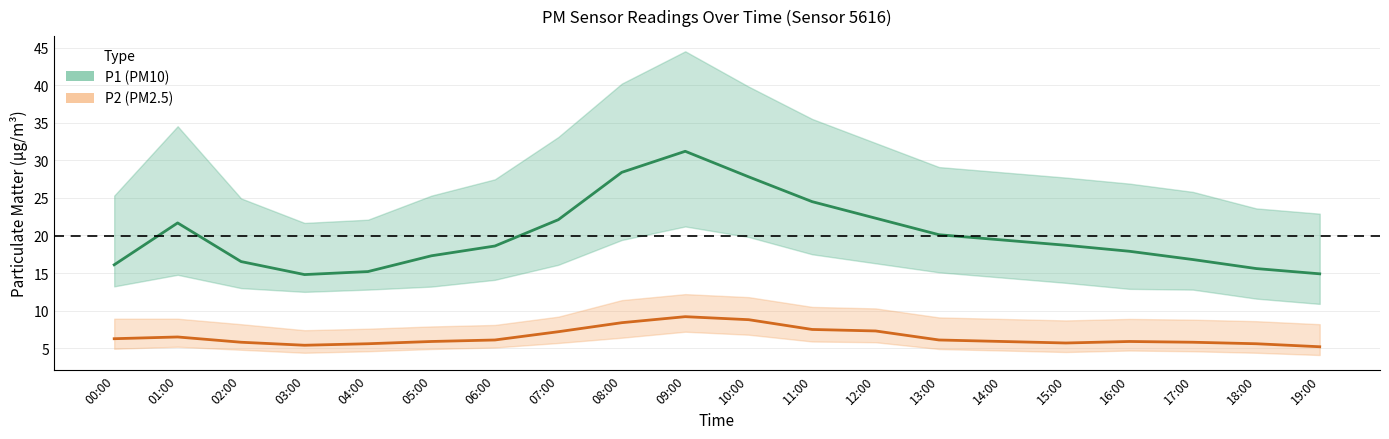

What is the difference between the second highest and minimum values in the P1_lower series?

8.9